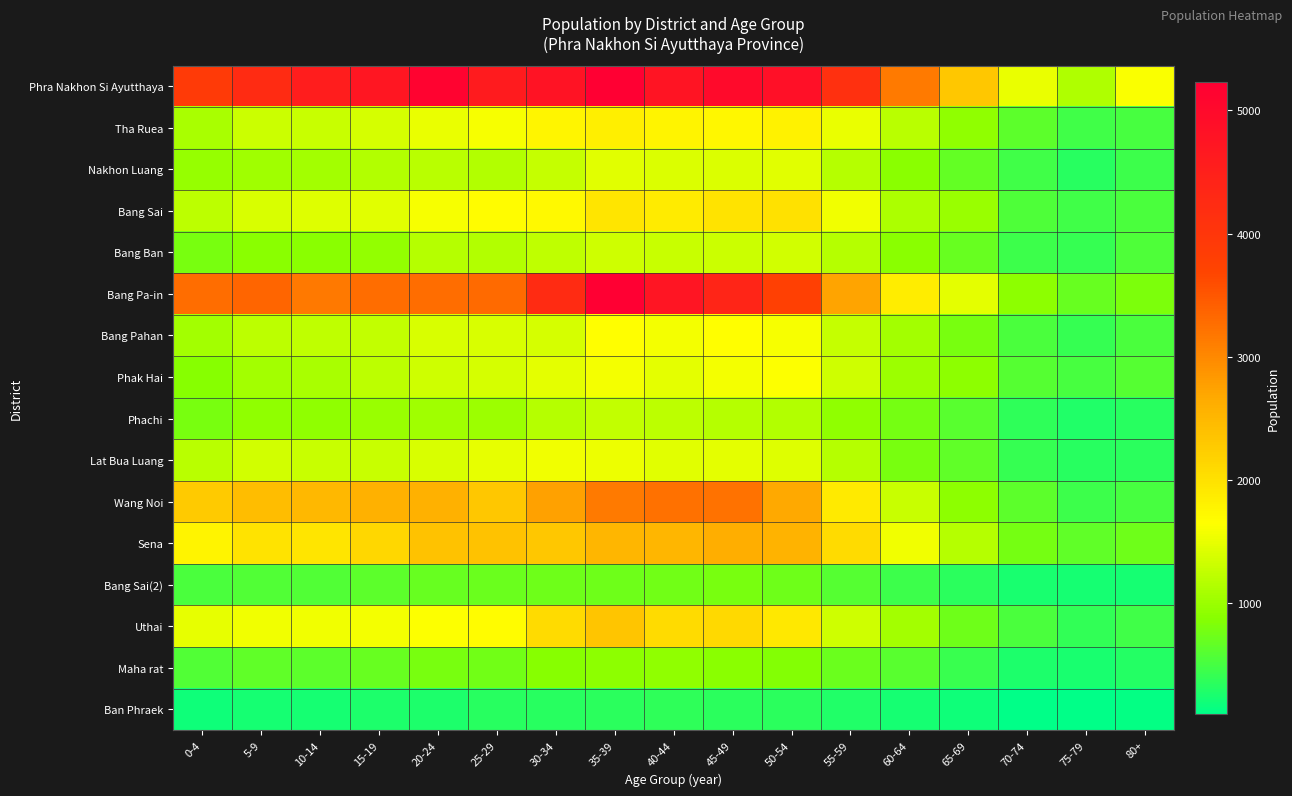

Which has a higher value, 25-29 or 10-14?

25-29